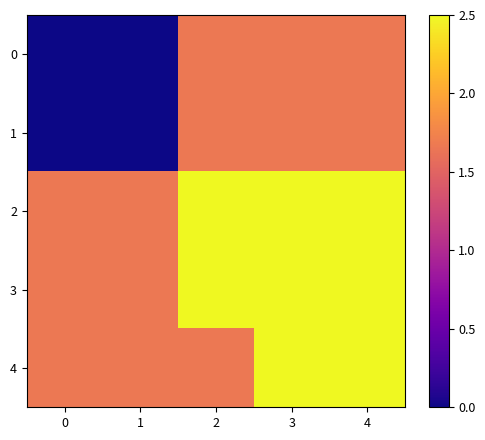

How many series are shown in this chart?

5